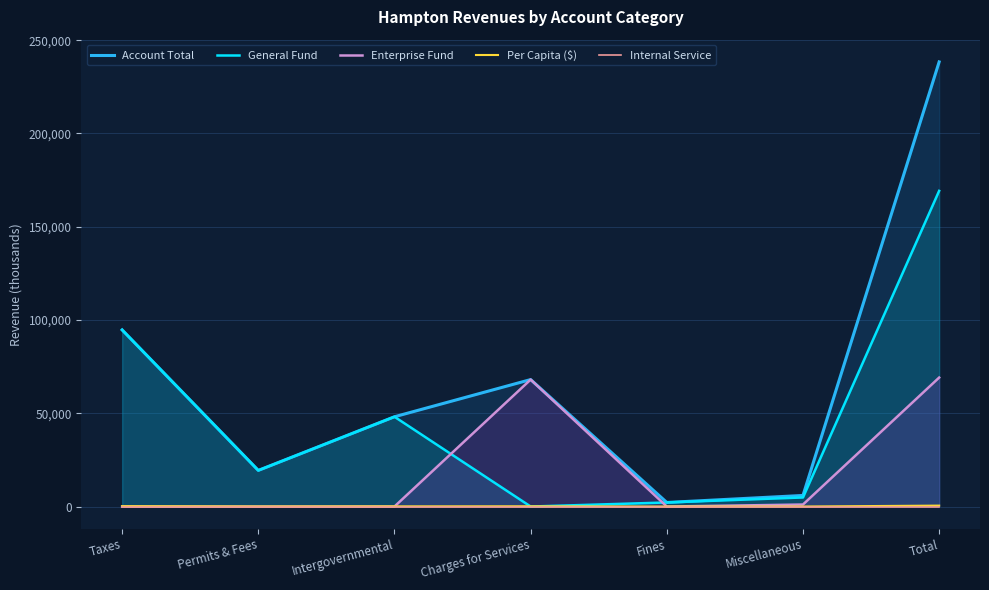

How many data points in General Fund are less than 19369?

3